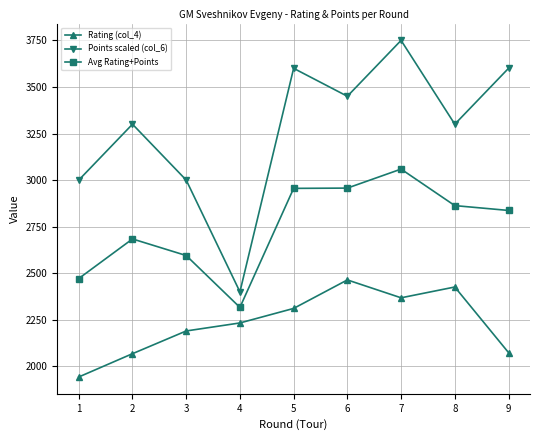

Rank the series at 6 from lowest to highest value.

Rating (col_4), Avg Rating+Points, Points scaled (col_6)